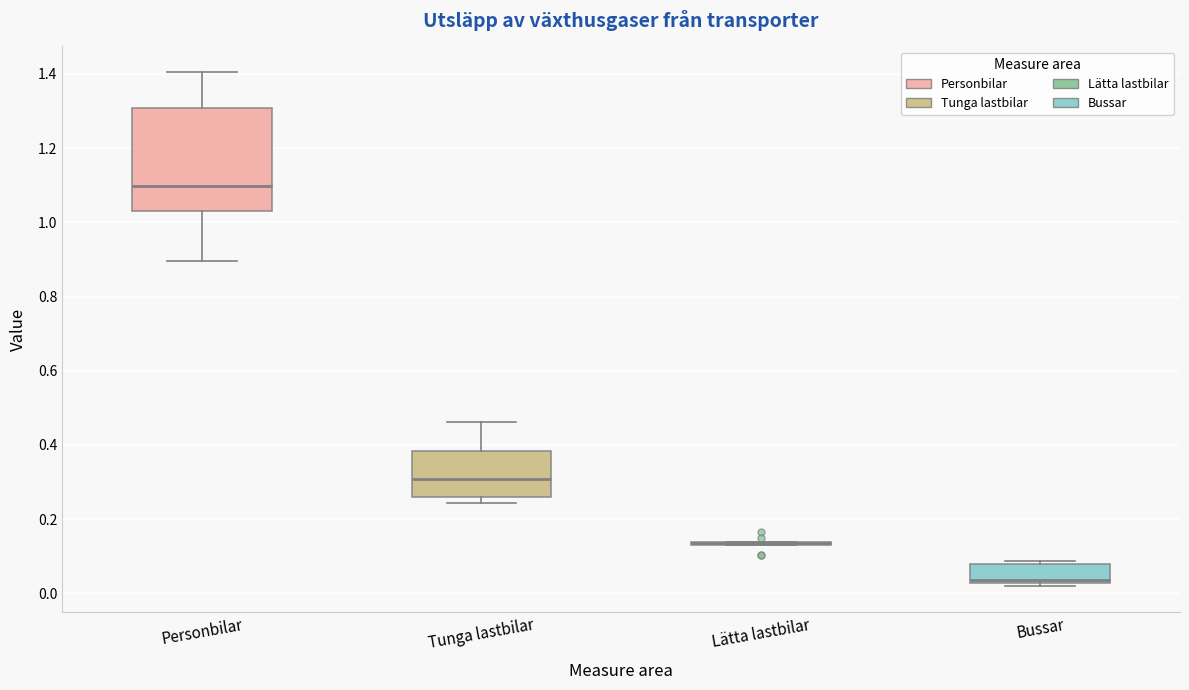

Which box is the tallest, from its lower edge to its upper edge?

Personbilar